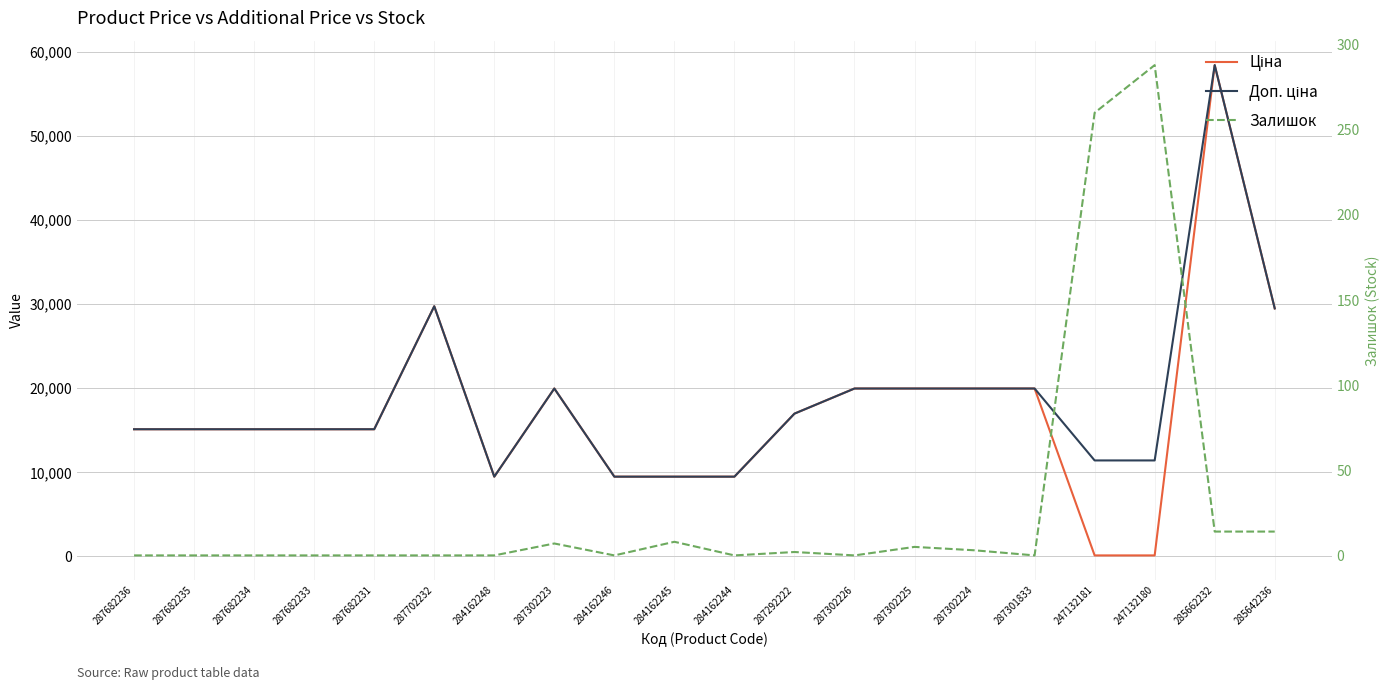

What position from the right is 284162245?

11